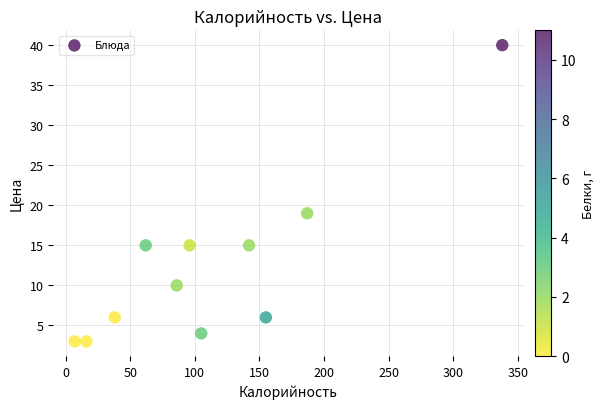

What is the average X value?

112